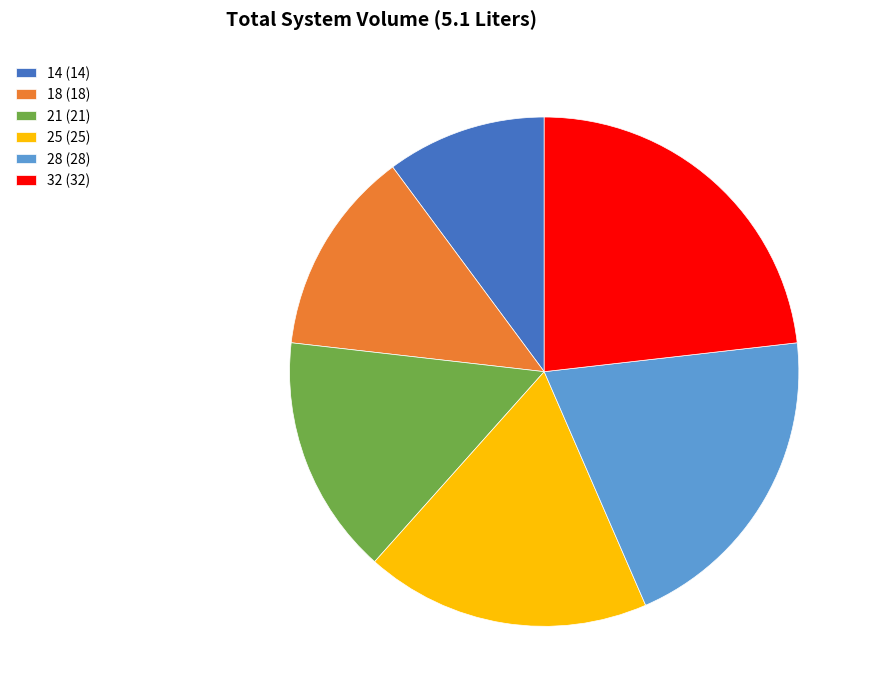

Rank the categories by value from highest to lowest.

32, 28, 25, 21, 18, 14